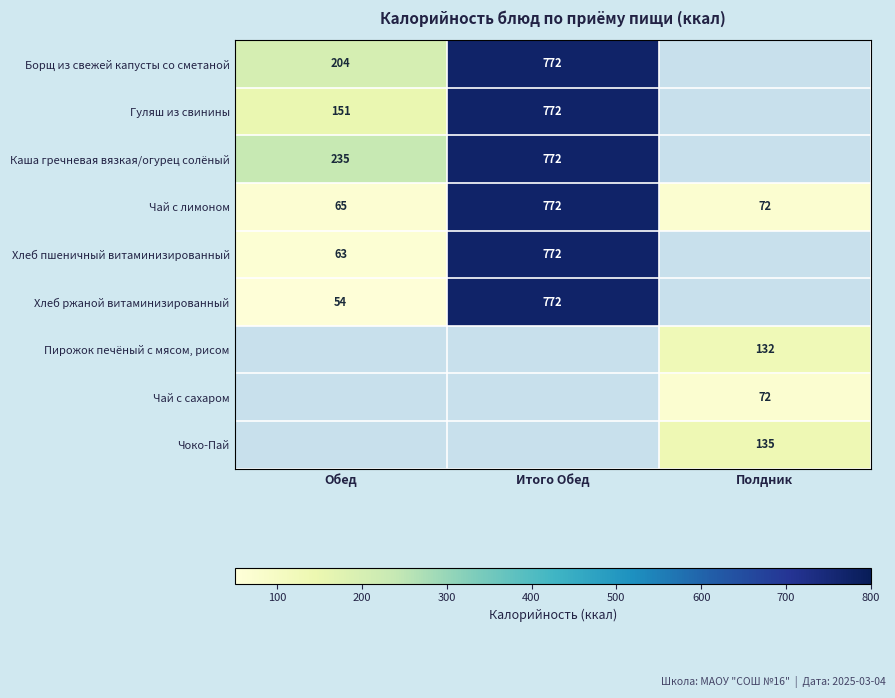

Rank the categories by Чай с лимоном value from highest to lowest.

Итого Обед, Полдник, Обед